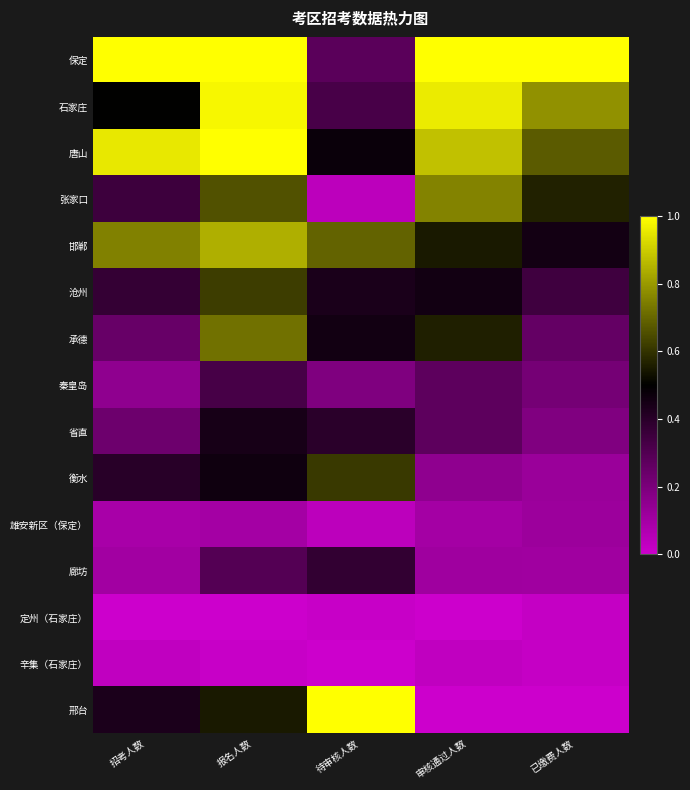

At how many categories does at least one series exceed 0?

5